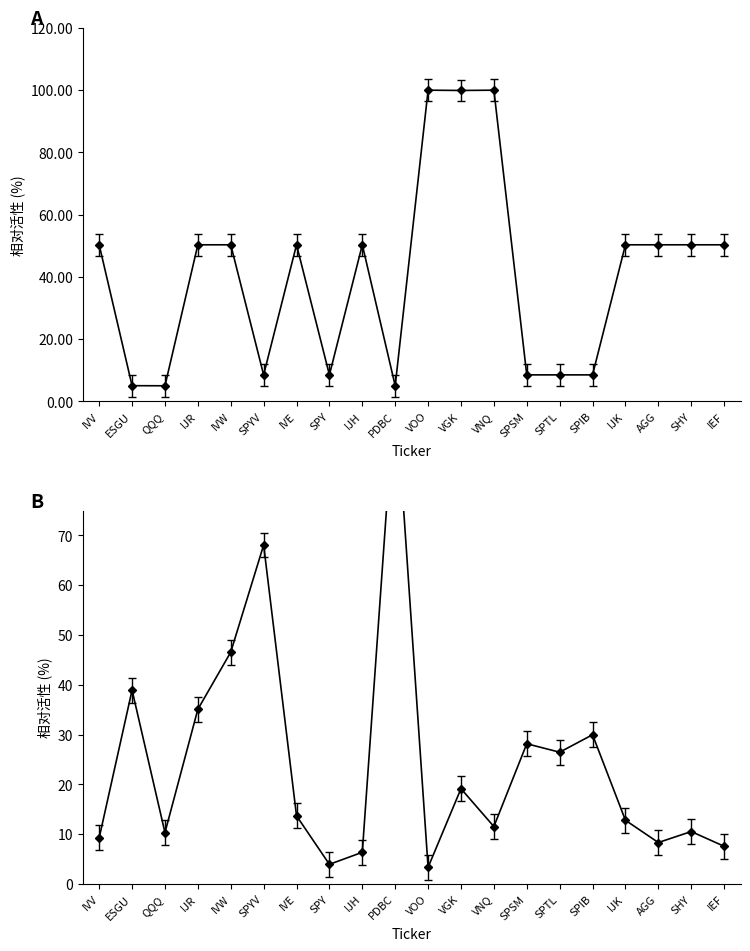

Is this an area chart (filled region under the line)?

No